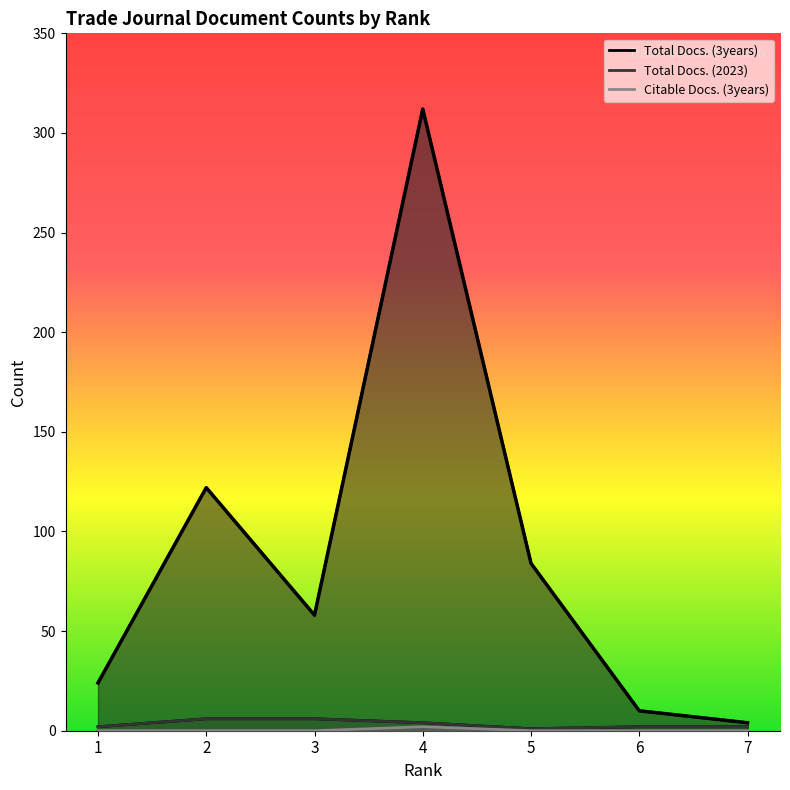

Which series has the widest spread of values?

Total Docs. (3years)